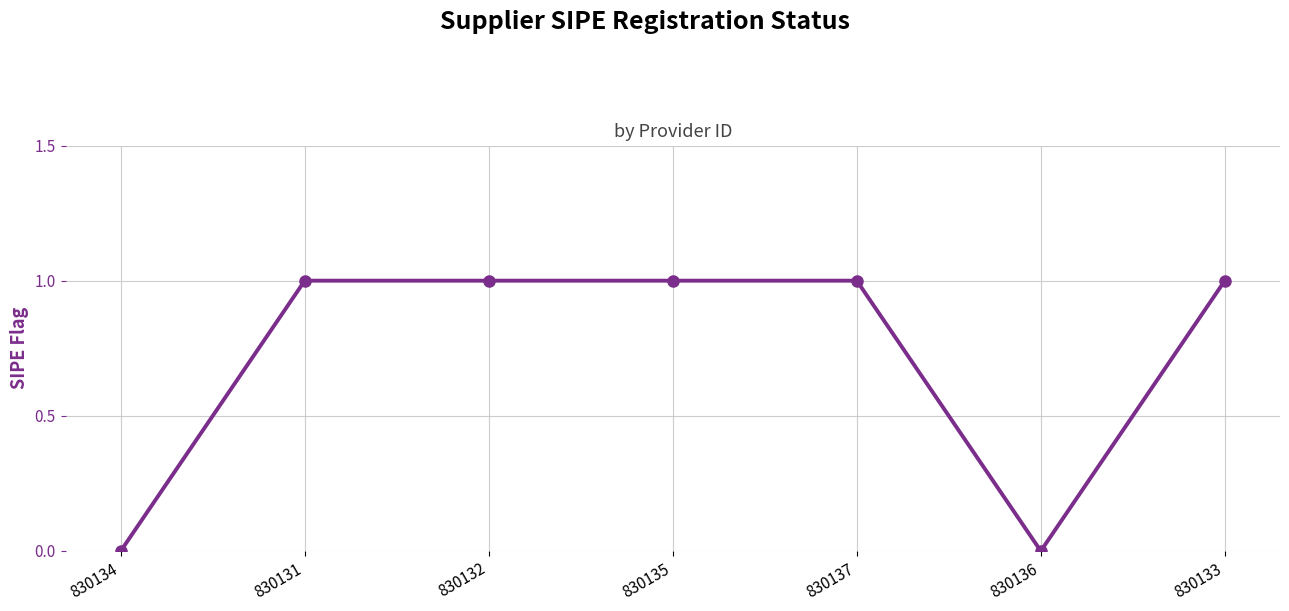

What is the label of the 5th point from the left?

830137